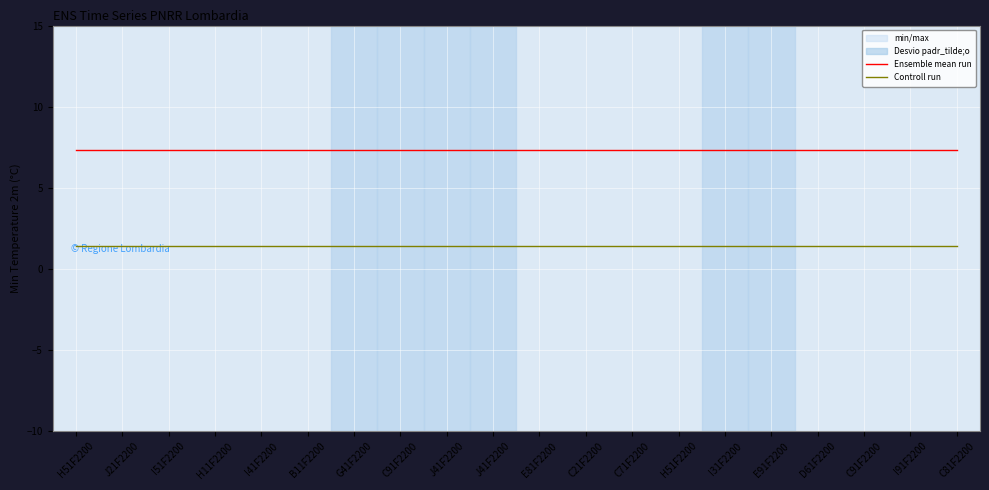

How many data points does each series have?

20